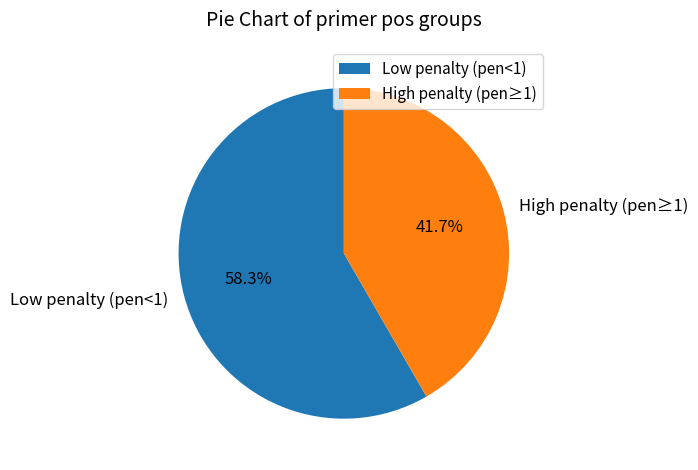

What is the ratio of the value at Low penalty (pen<1) to the value at High penalty (pen≥1)?

1.4